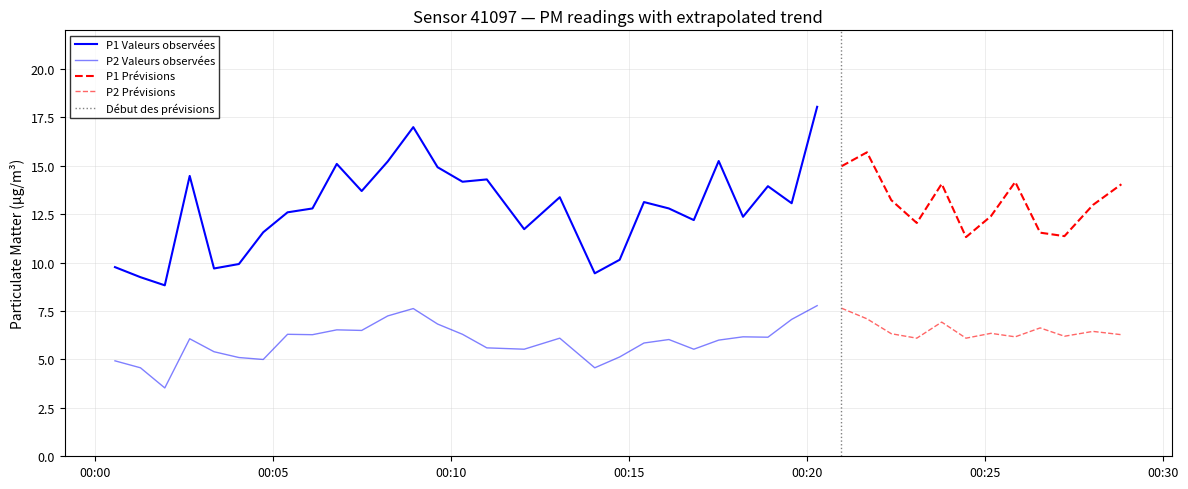

At how many categories does at least one series exceed 11?

33